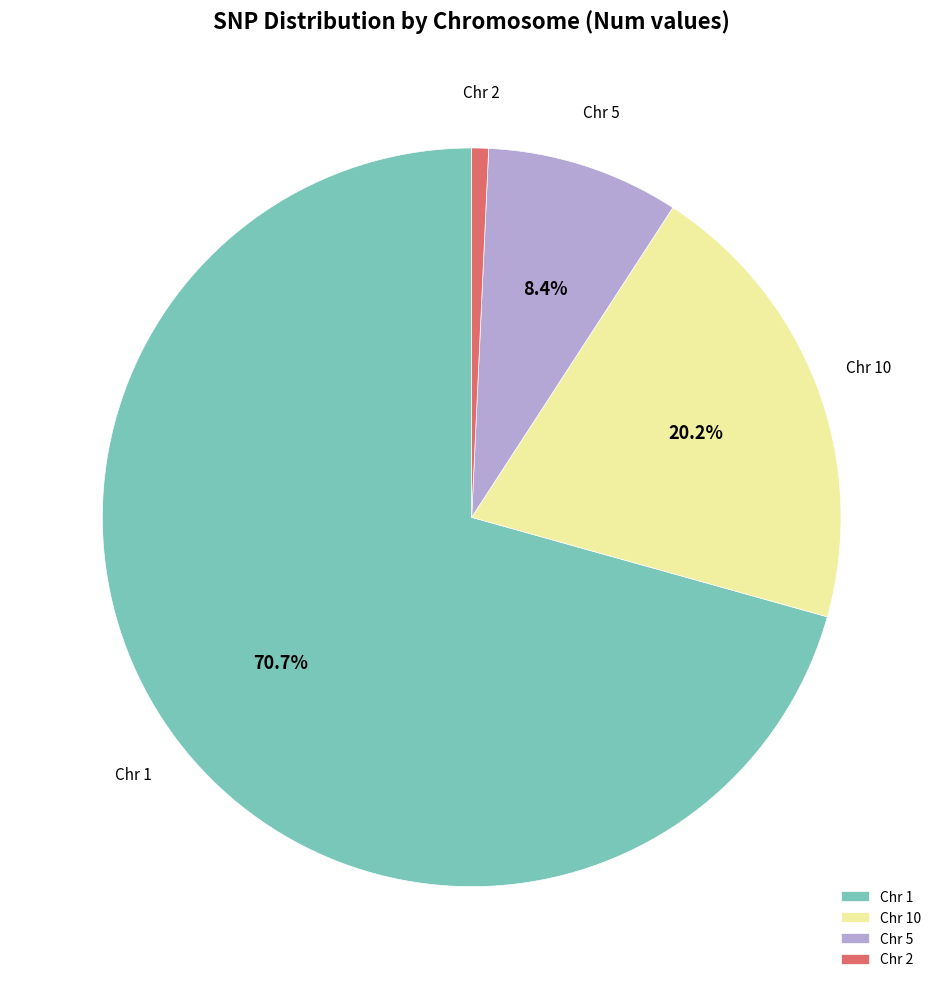

Which has a higher value, Chr 10 or Chr 5?

Chr 10